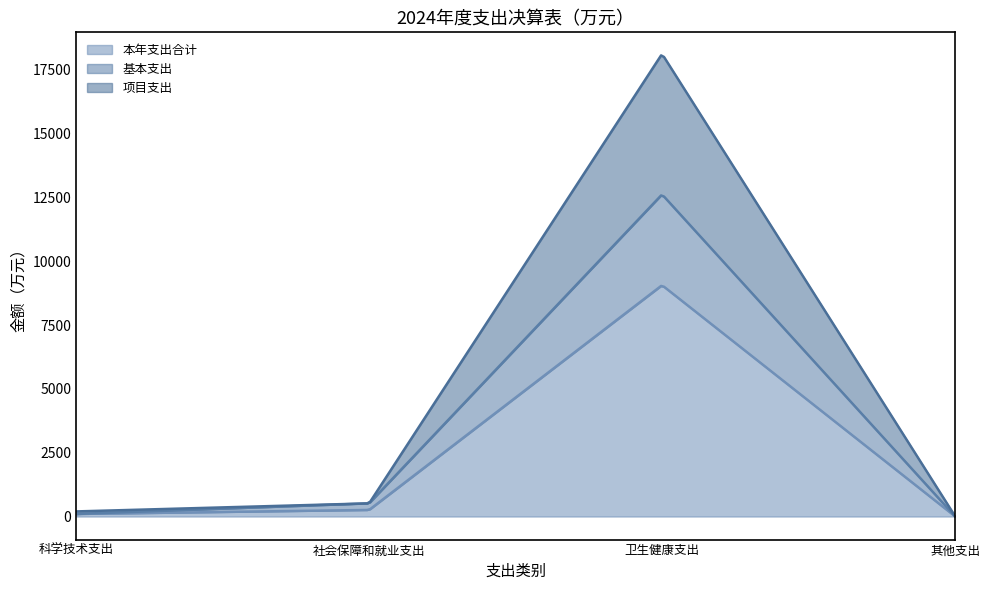

The 本年支出合计 series shows 374.4 at 社会保障和就业支出. True or false?

False